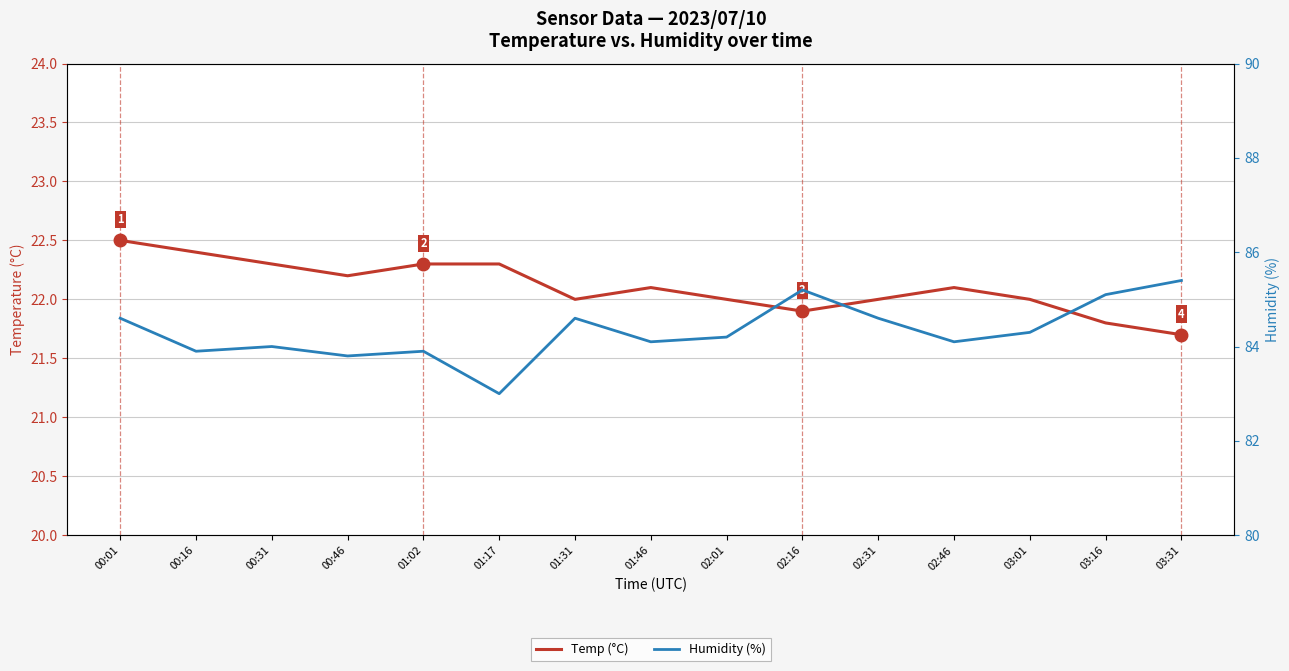

How many lines are shown in the chart?

2